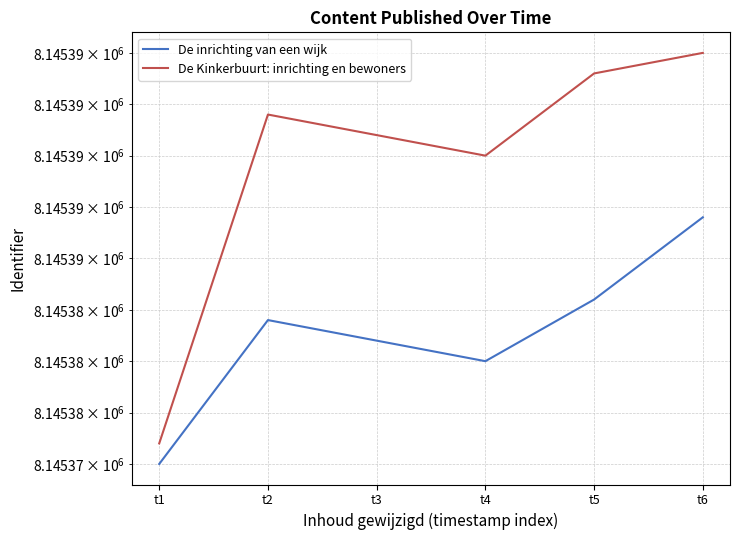

What is the value of the De inrichting van een wijk point at the 6th from the left?

8145387